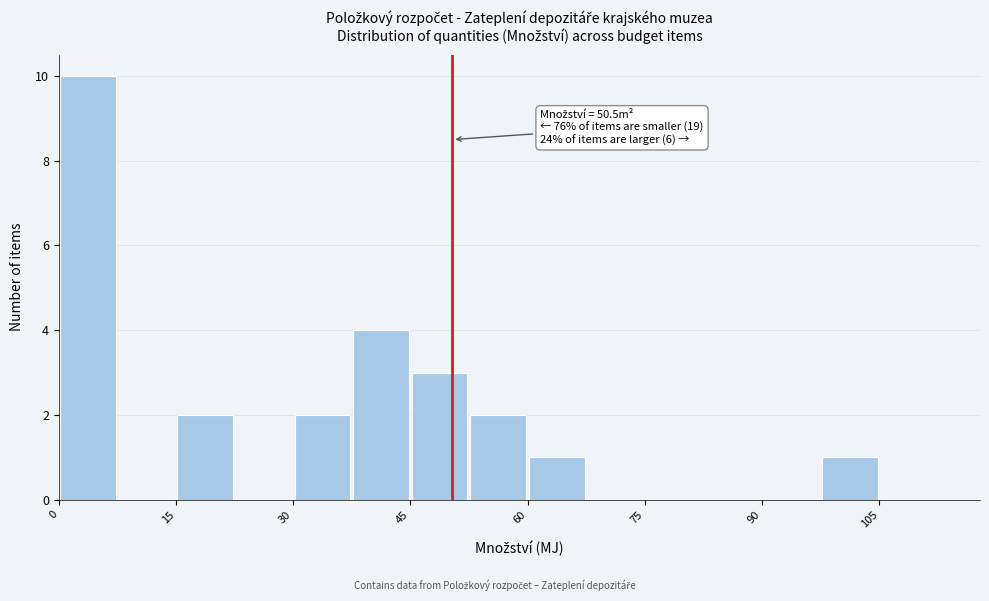

Read against the x-axis, roughly where is the centre of the tallest bar?

4